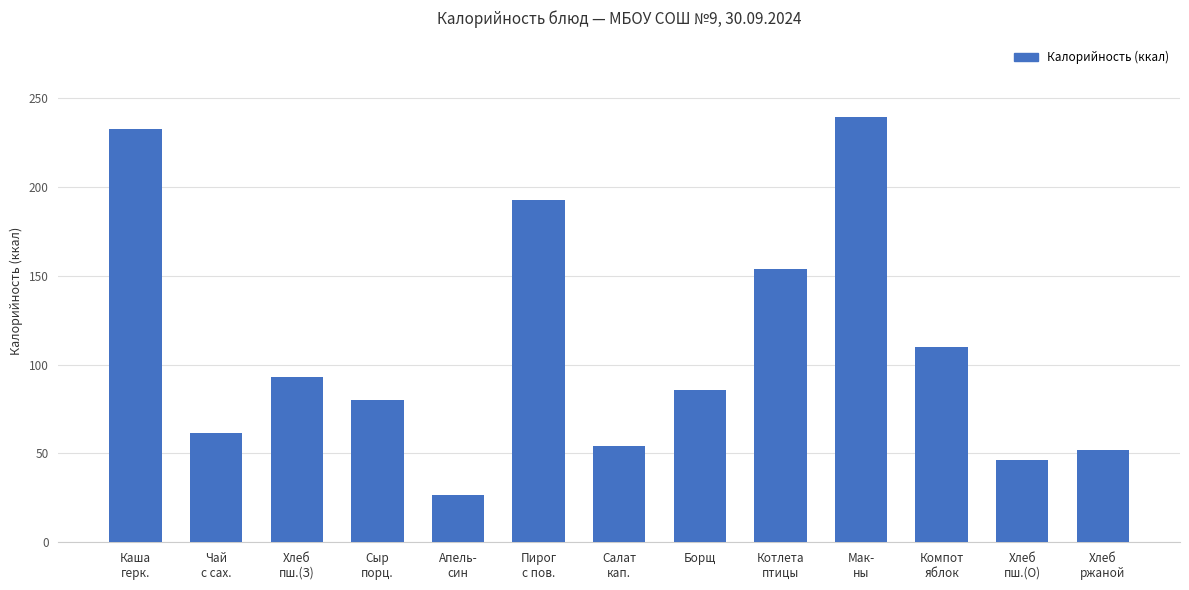

Reading left to right, extract all data points from this chart.

232.4	61.3	93.2	79.8	26.5	192.5	53.9	85.8	153.8	239.4	110.0	46.6	52.2